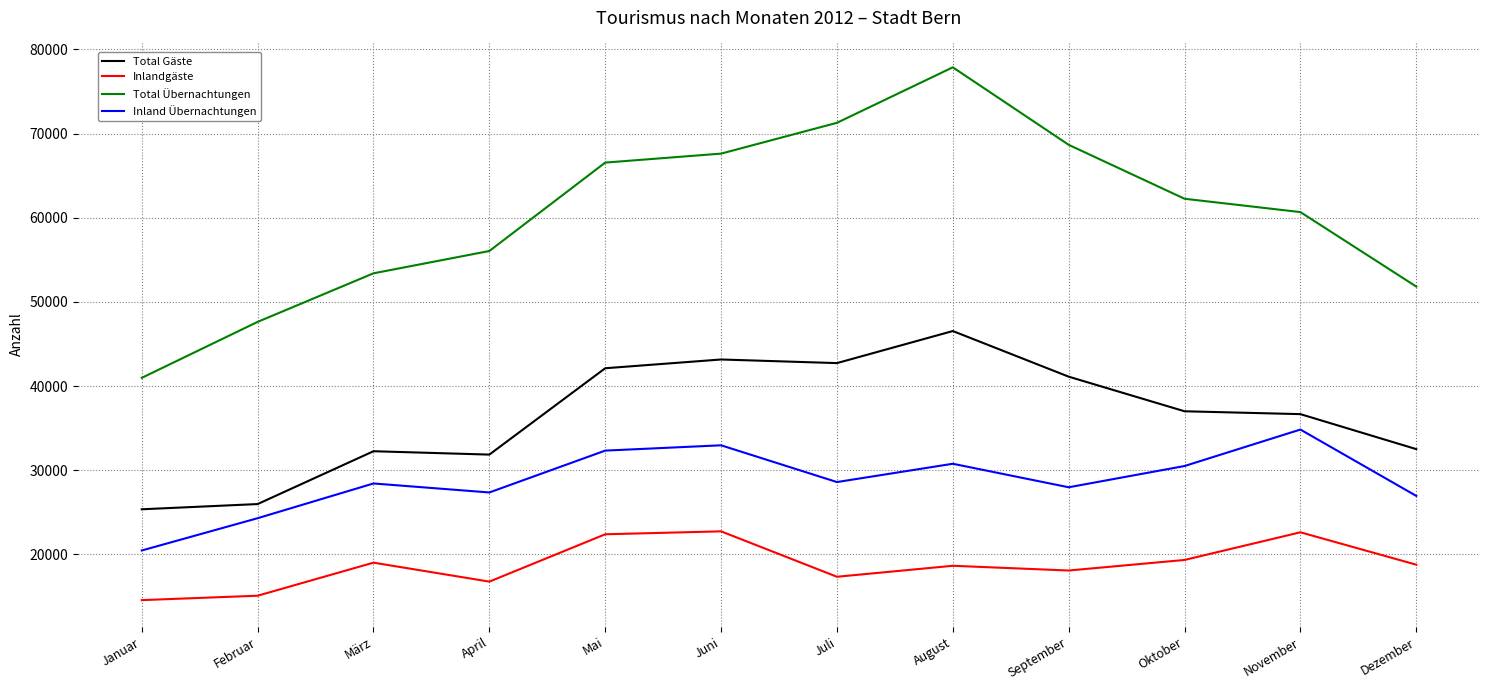

Which series has the widest spread of values?

Total Übernachtungen